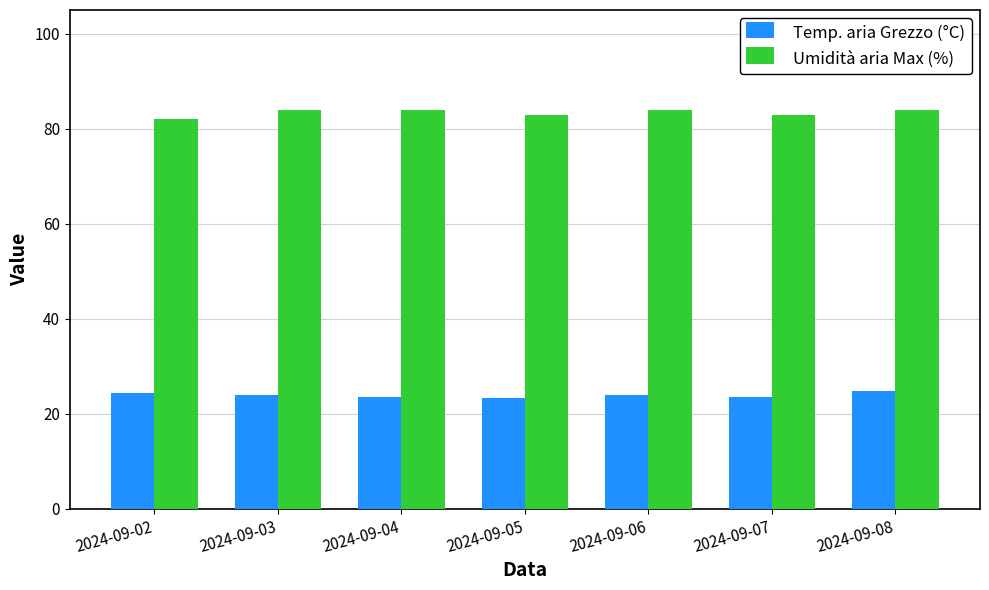

At 2024-09-04, list the series in order from largest to smallest.

Umidità aria Max (%), Temp. aria Grezzo (°C)